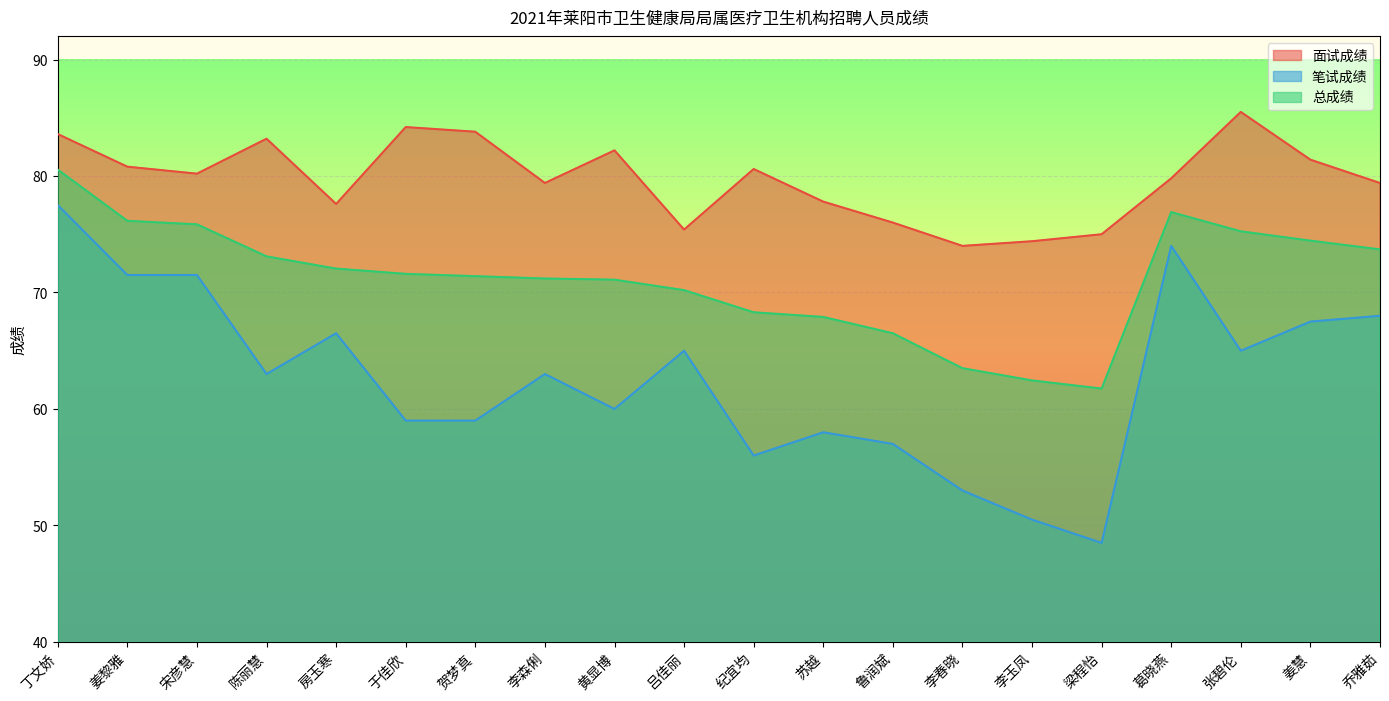

List the series in order of their peak value, highest first.

面试成绩, 总成绩, 笔试成绩